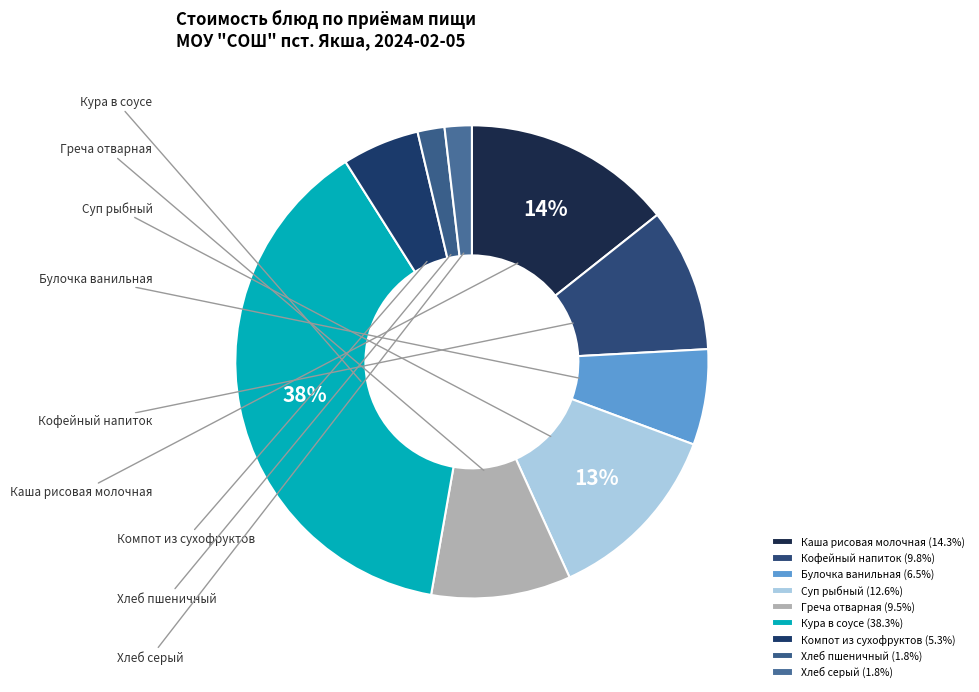

To the nearest percent, what portion does Кура в соусе represent?

38%